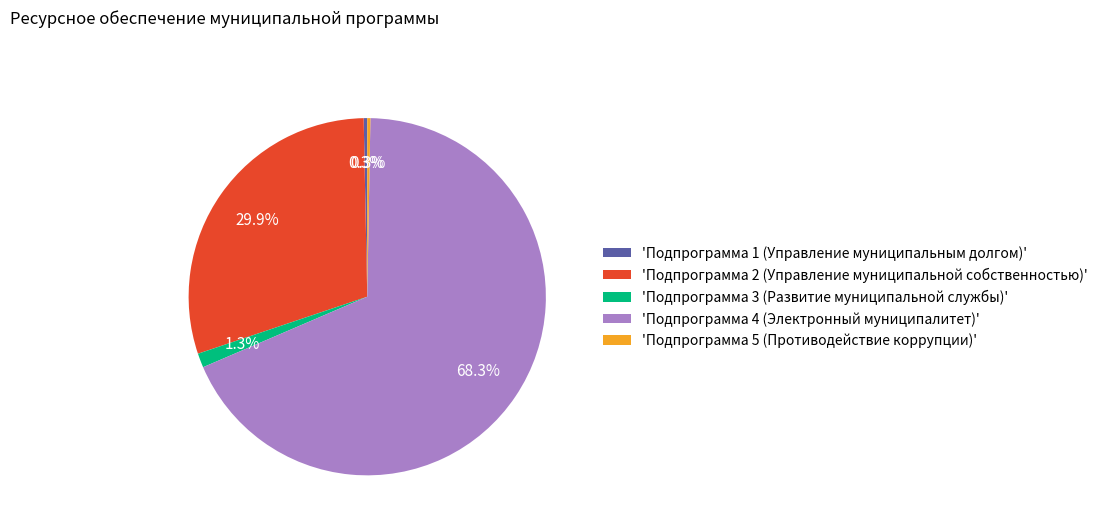

Count the number of slices in the pie.

5